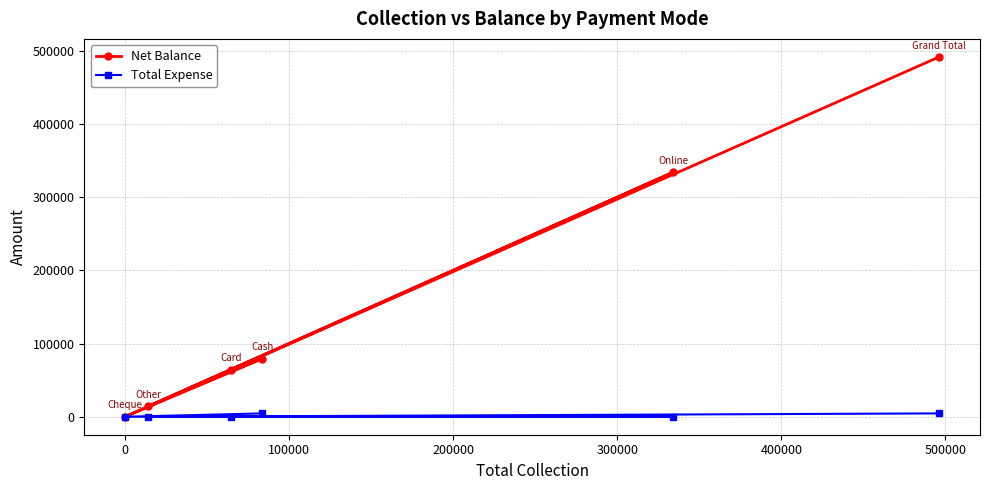

Which series has the largest range (max minus min)?

Net Balance